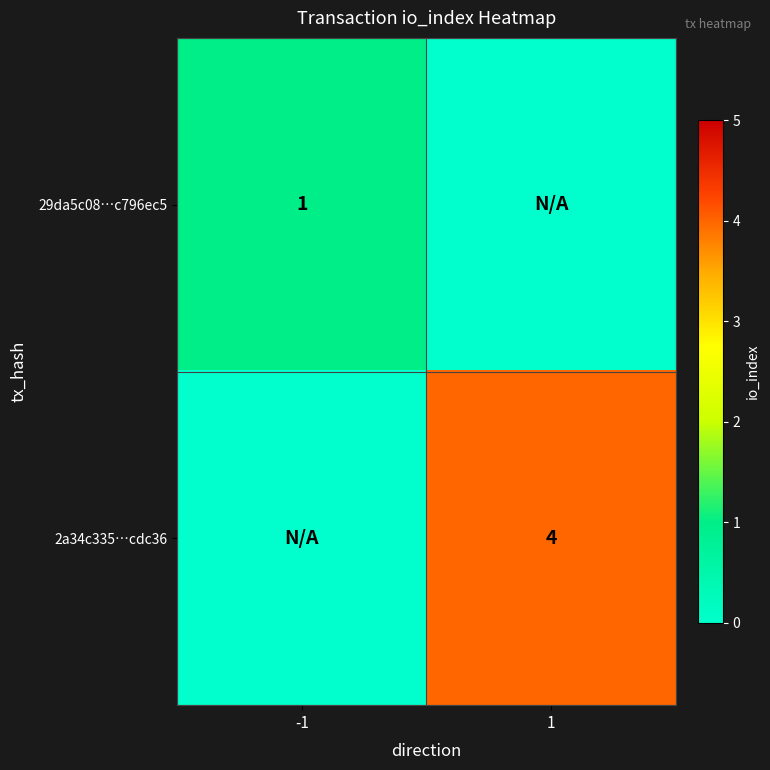

The 2a34c335…cdc36 series shows 4 at 1. True or false?

True